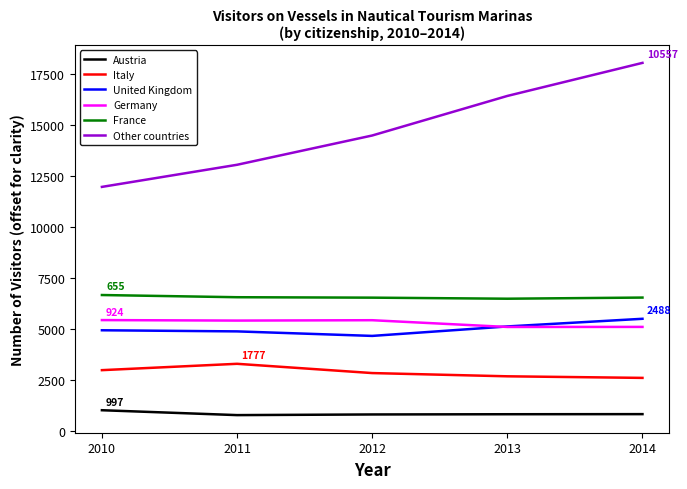

How many lines are shown in the chart?

6